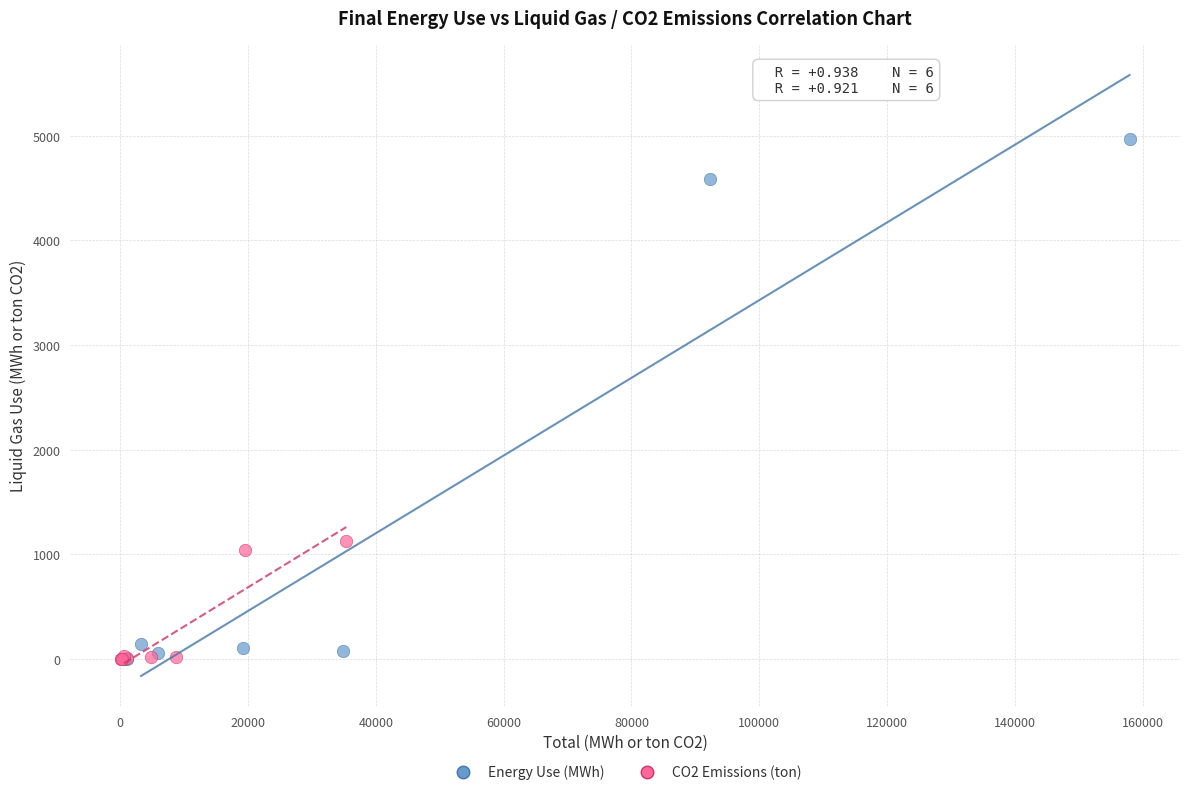

Which series contains the highest Y value?

Energy Use (MWh)